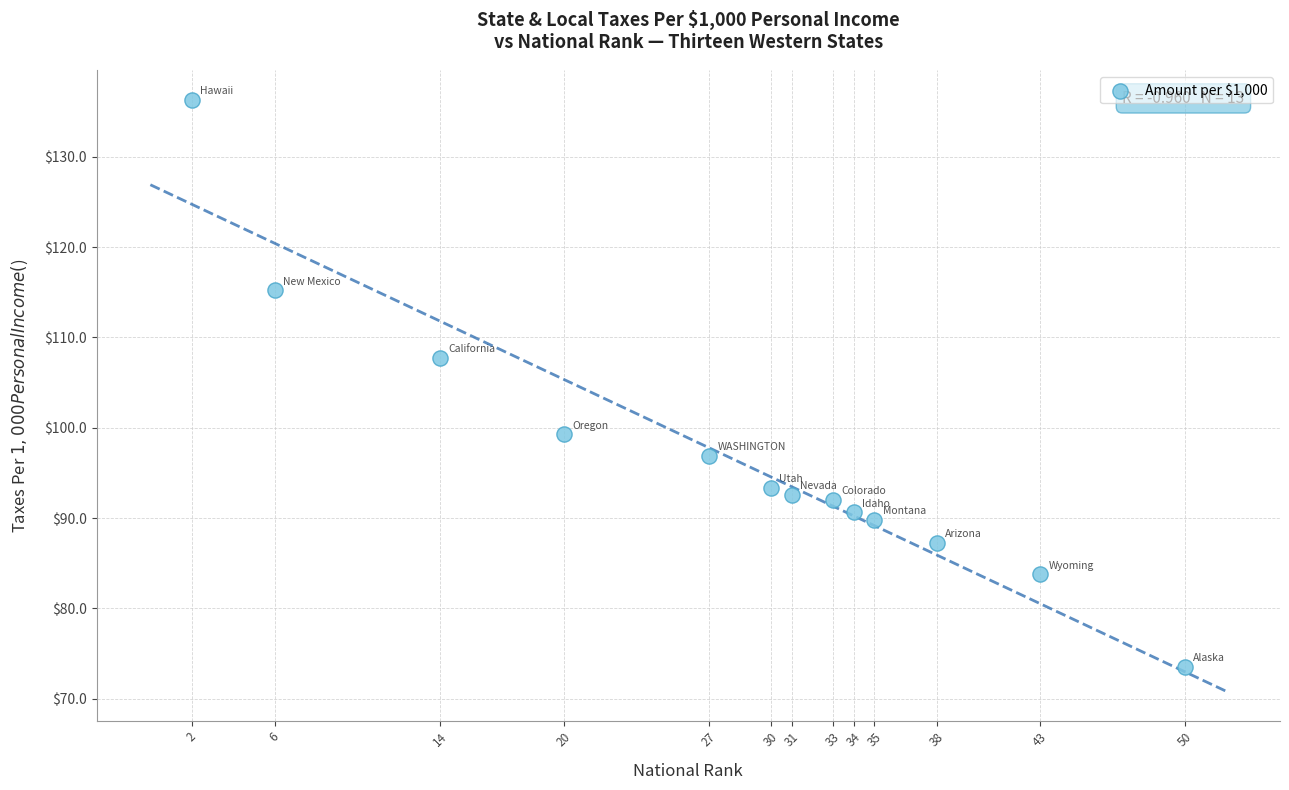

What is the range of Y values (max minus min)?

62.8